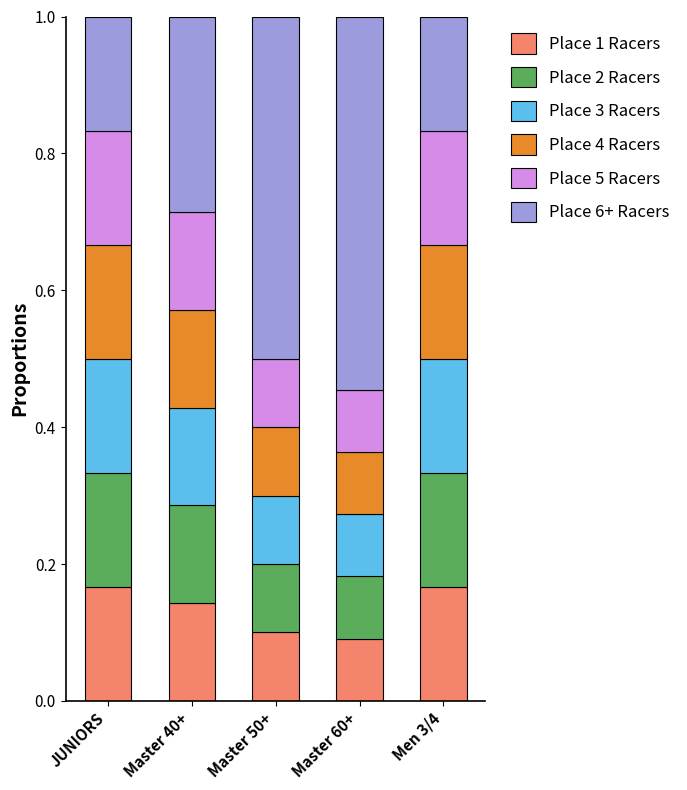

What is the total value across all series at Master 50+?

1.0